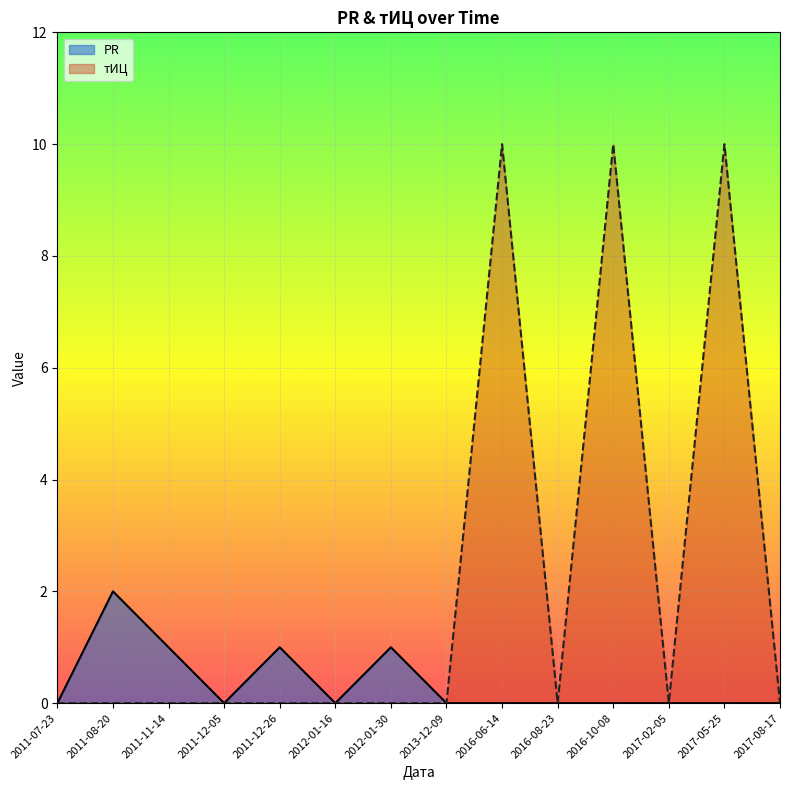

What is the greatest value displayed?

10